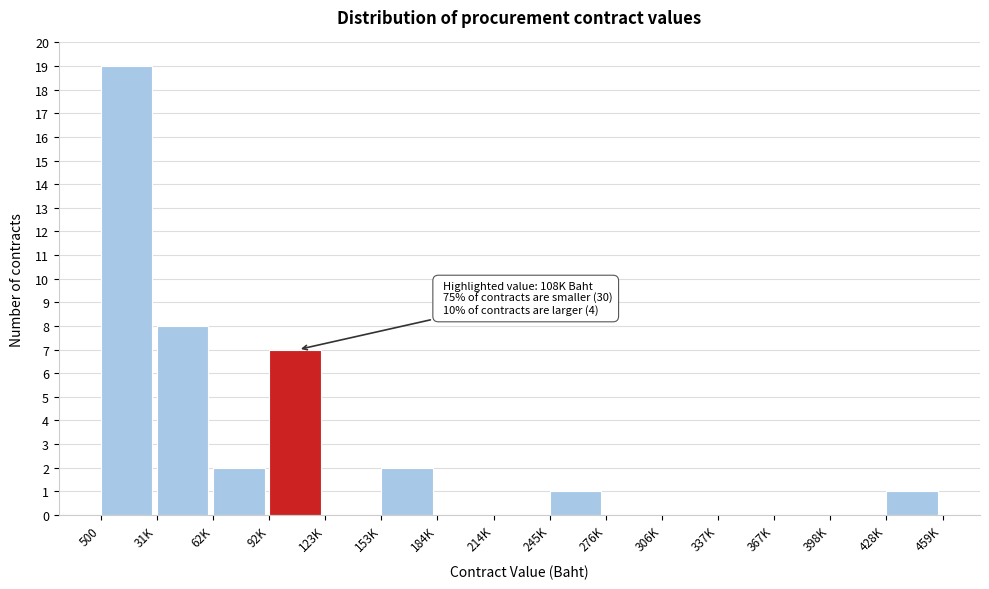

Reading right to left, transcribe all the data shown in this chart.

428K=1	398K=0	367K=0	337K=0	306K=0	276K=0	245K=1	214K=0	184K=0	153K=2	123K=0	92K=7	62K=2	31K=8	500=19